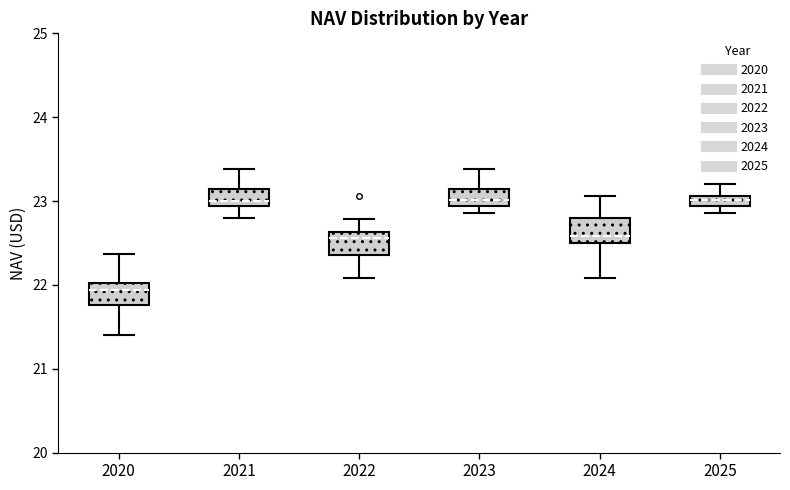

Where does the upper whisker of the box at x = 2025 end on the y-axis? The values are not printed on the chart, so give them approximately, as read against the axis.

23.2